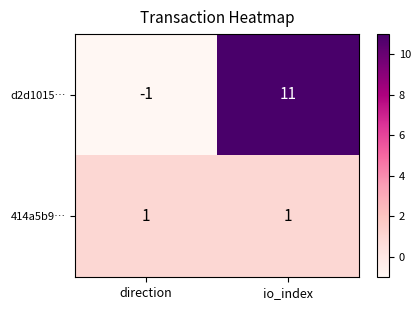

The value of d2d1015… at io_index is 11. True or false?

True